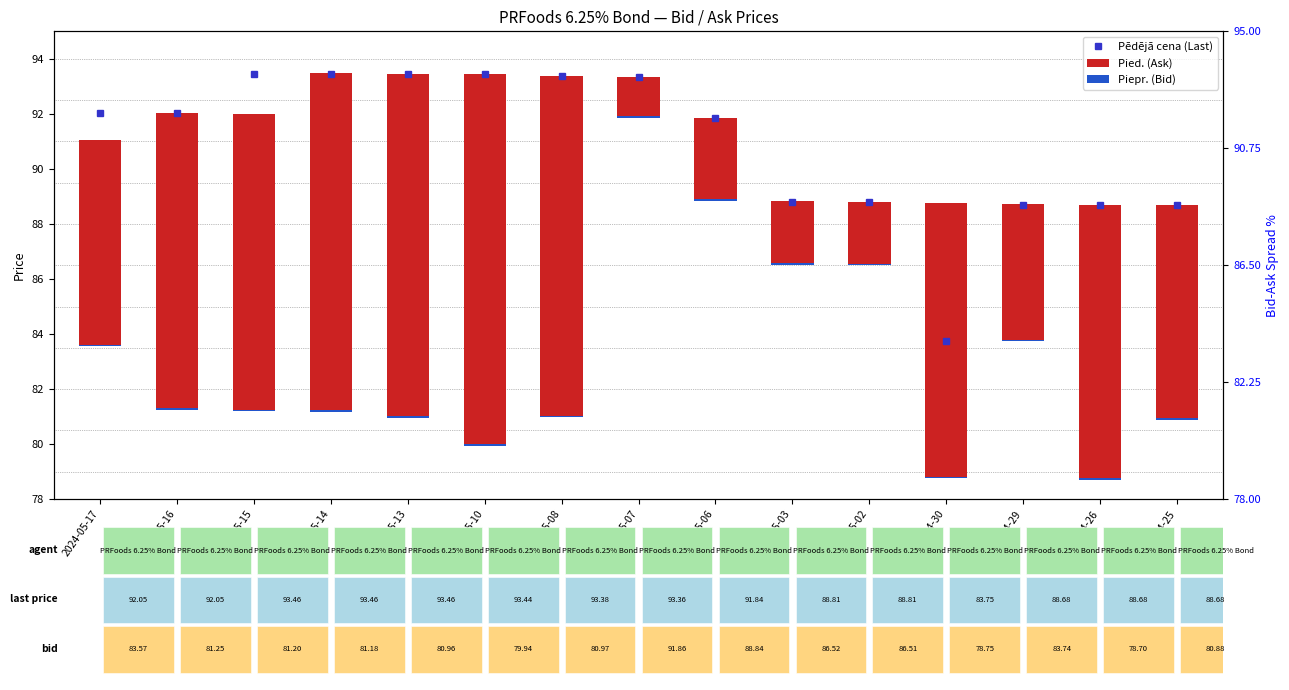

Rank the series by their maximum value, from lowest to highest.

Piepr. (Bid), Pied. (Ask), Pēdējā cena (Last)